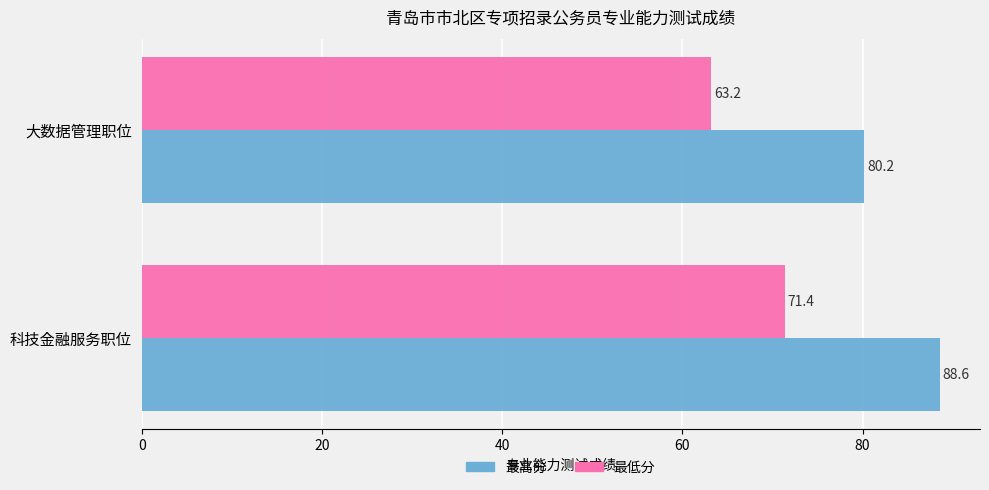

Which series has the widest spread of values?

最高分